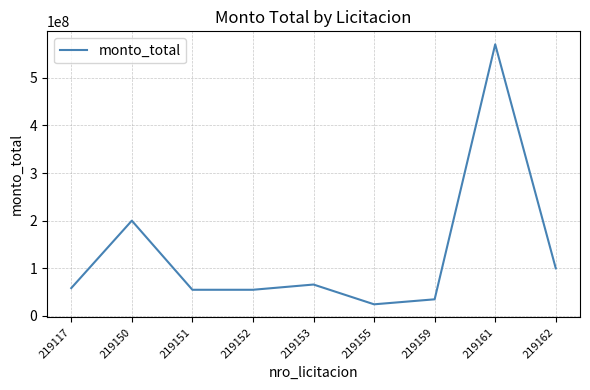

Is it true that the value at 219159 is 58292162?

False